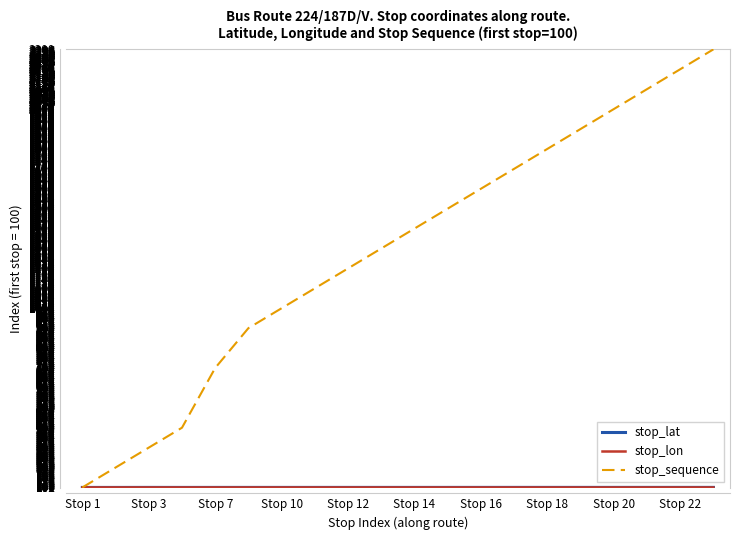

What is the maximum value shown in the chart?

2300.0